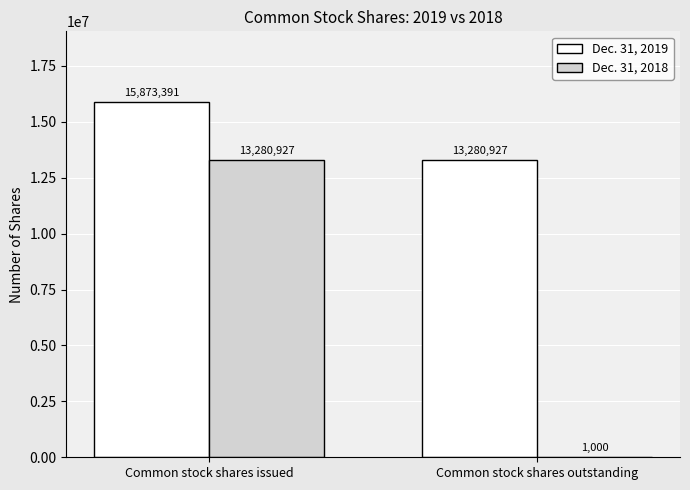

What is the average value of the Dec. 31, 2019 series?

14577159